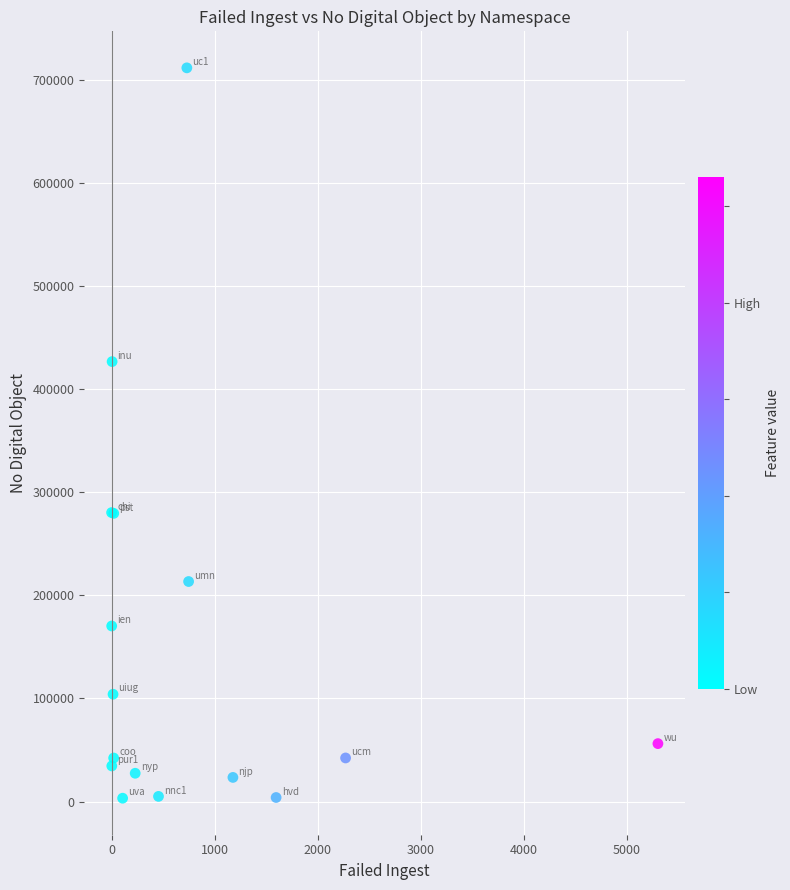

What Y value in the scatter plot is closest to 357521?

426816